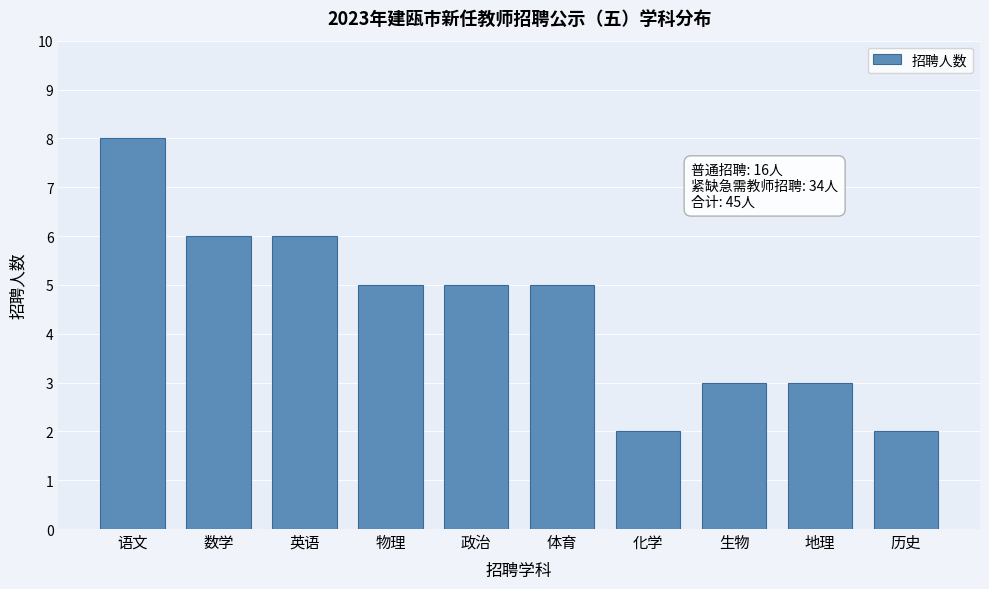

Reading left to right, transcribe all the data shown in this chart.

语文=8	数学=6	英语=6	物理=5	政治=5	体育=5	化学=2	生物=3	地理=3	历史=2